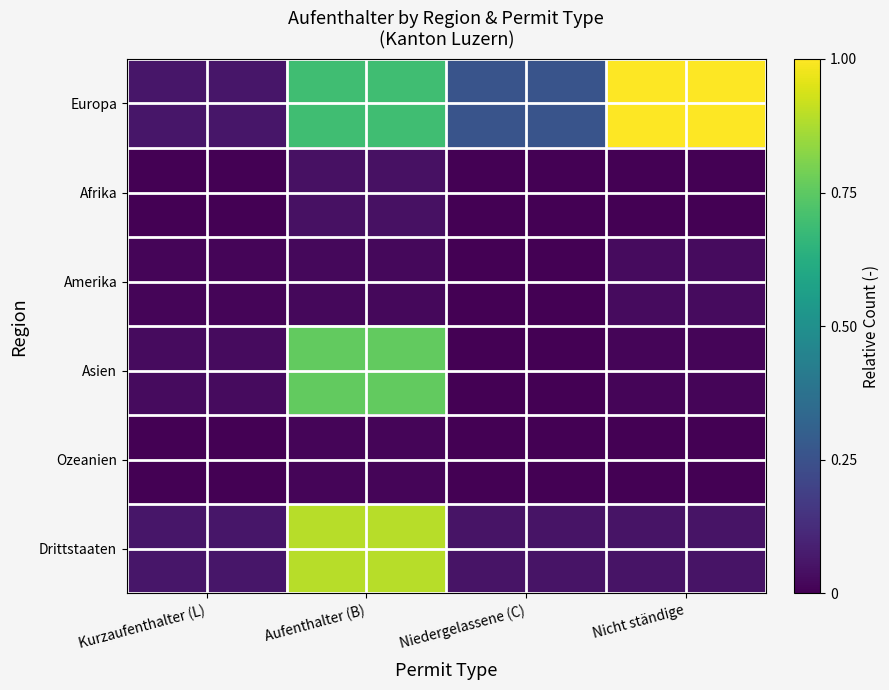

At how many categories does at least one series exceed 0?

4